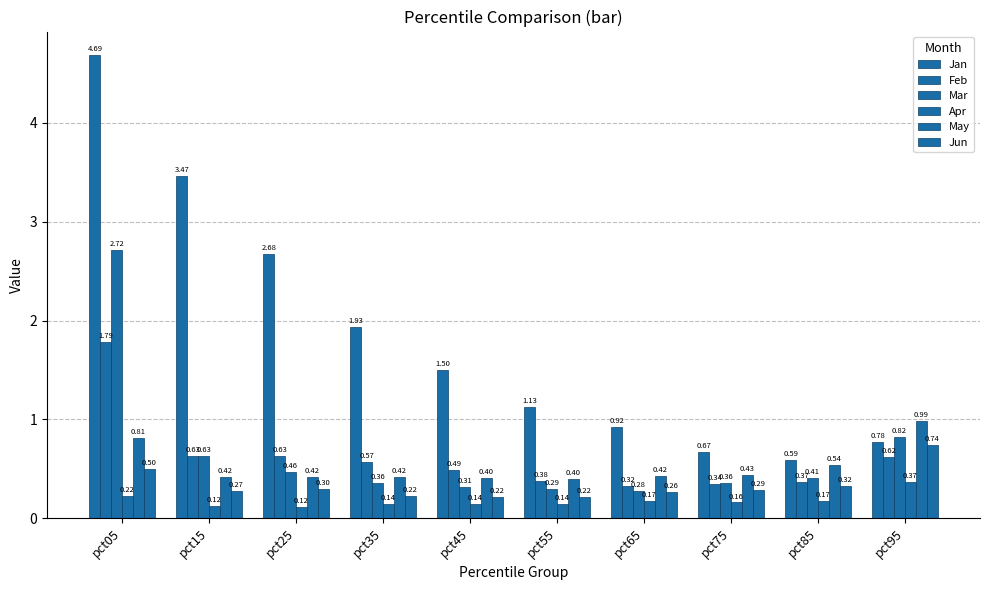

How many bars are there in total?

60